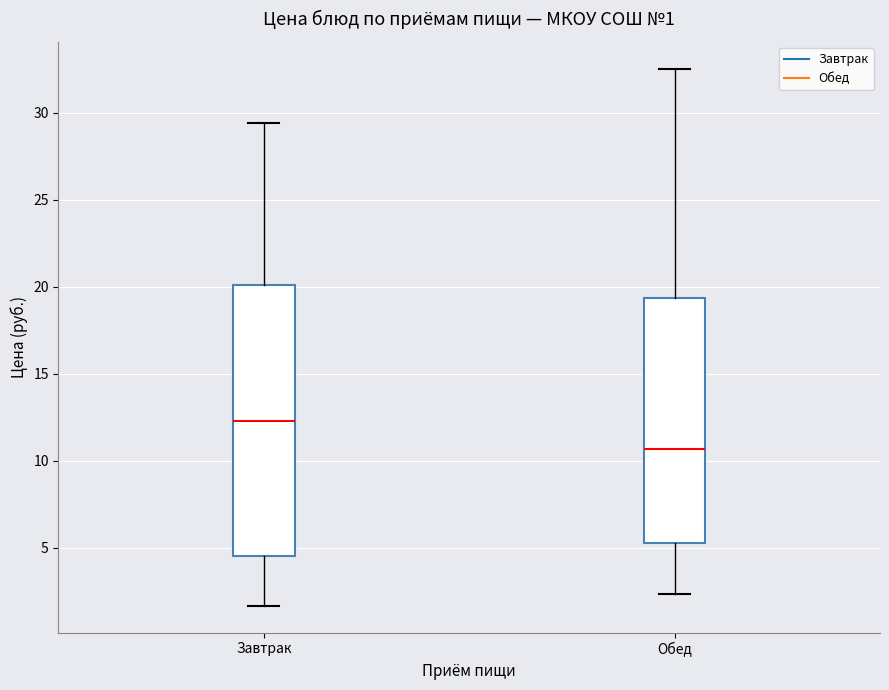

Which box's median line is the lowest?

Обед